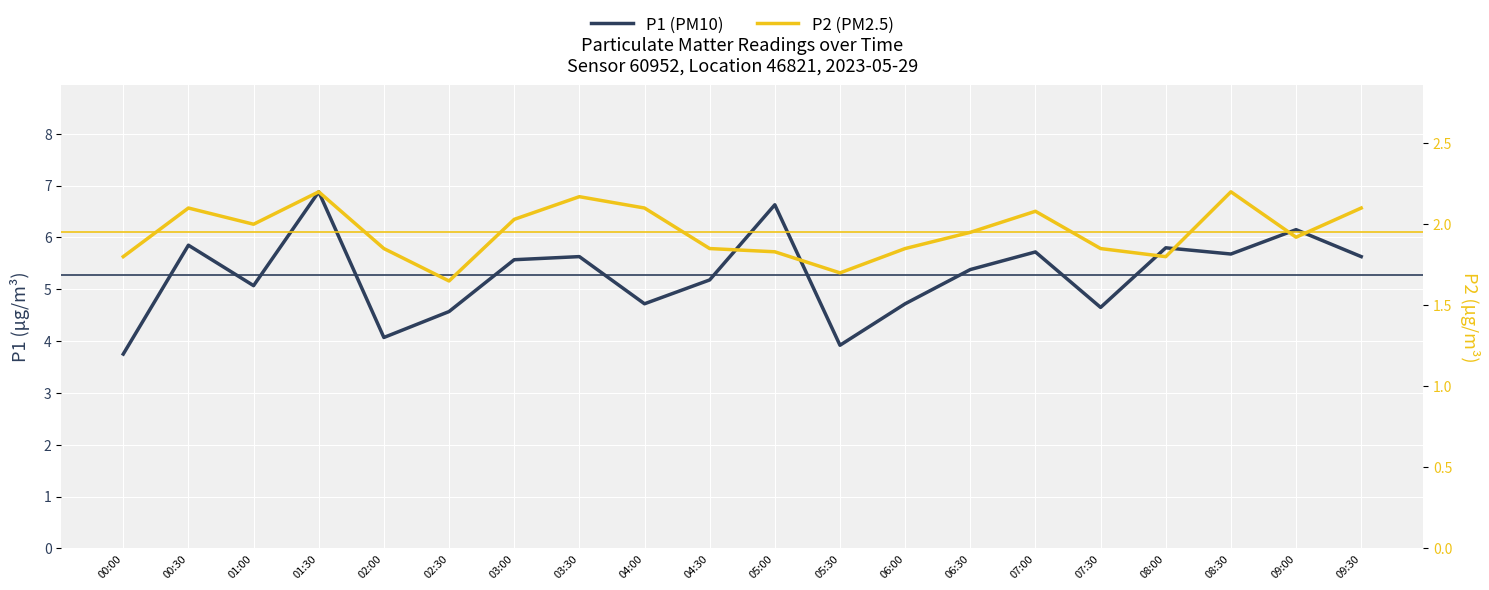

True or false: P2 (PM2.5) and P1 (PM10) intersect in this chart.

False